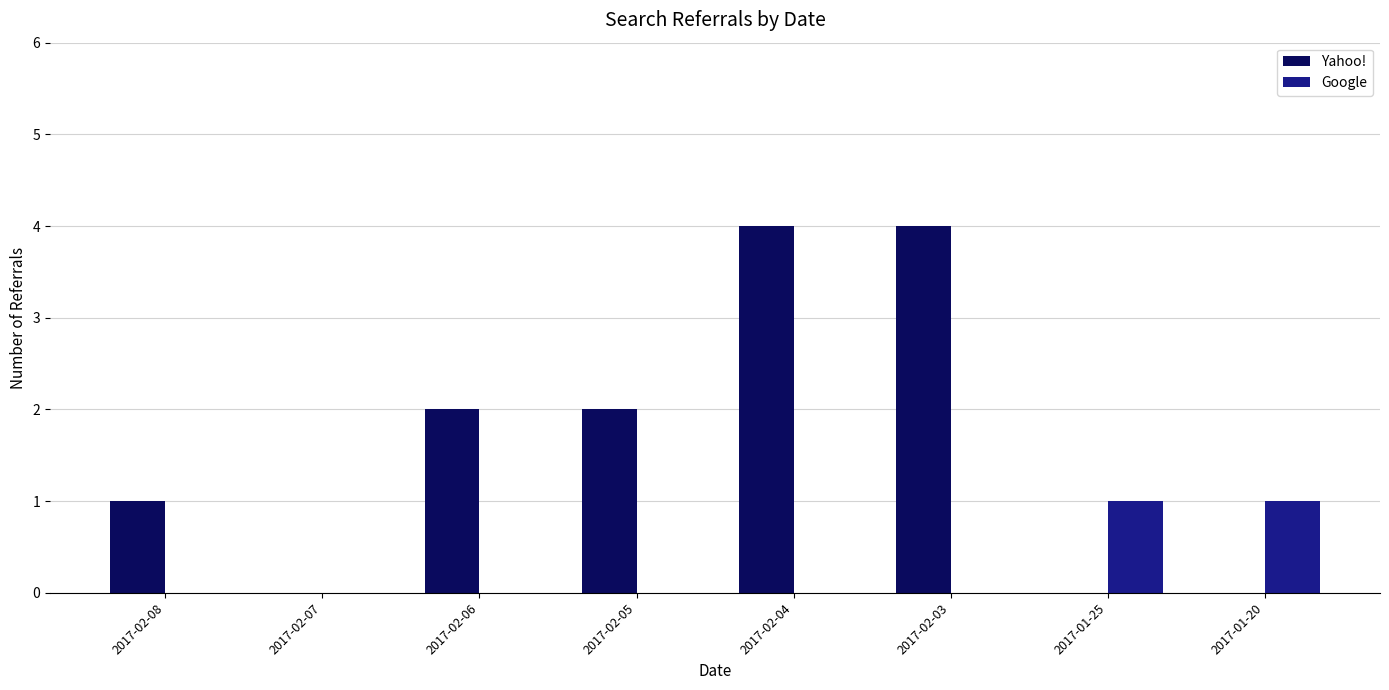

The Yahoo! series shows 0 at 2017-02-06. True or false?

False